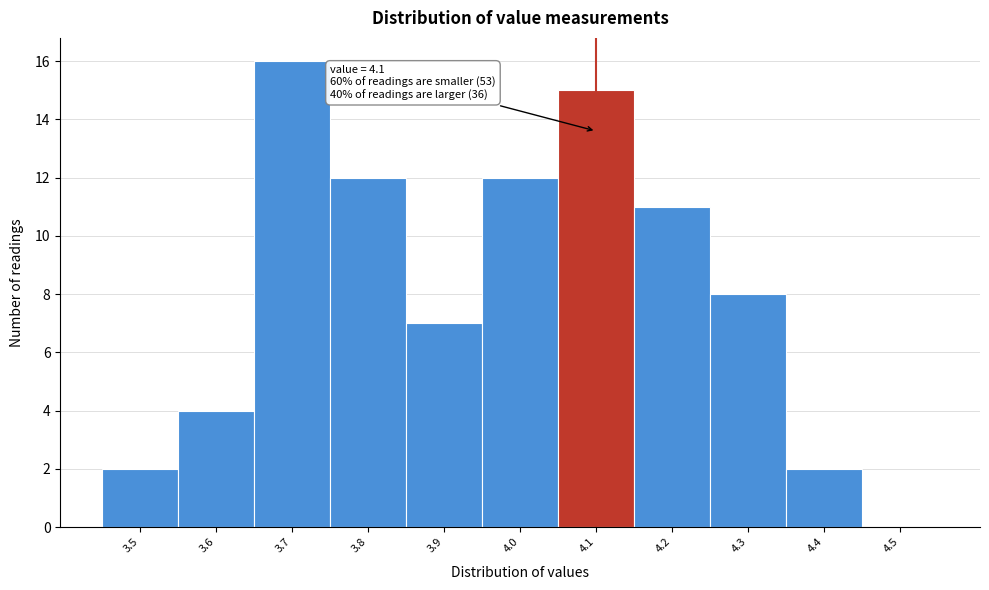

Which range on the x-axis has the tallest bar?

3.65 to 3.75